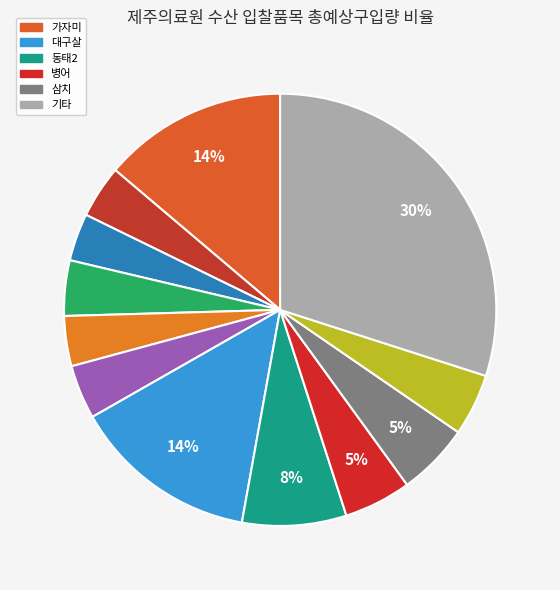

How many segments does this pie chart have?

12